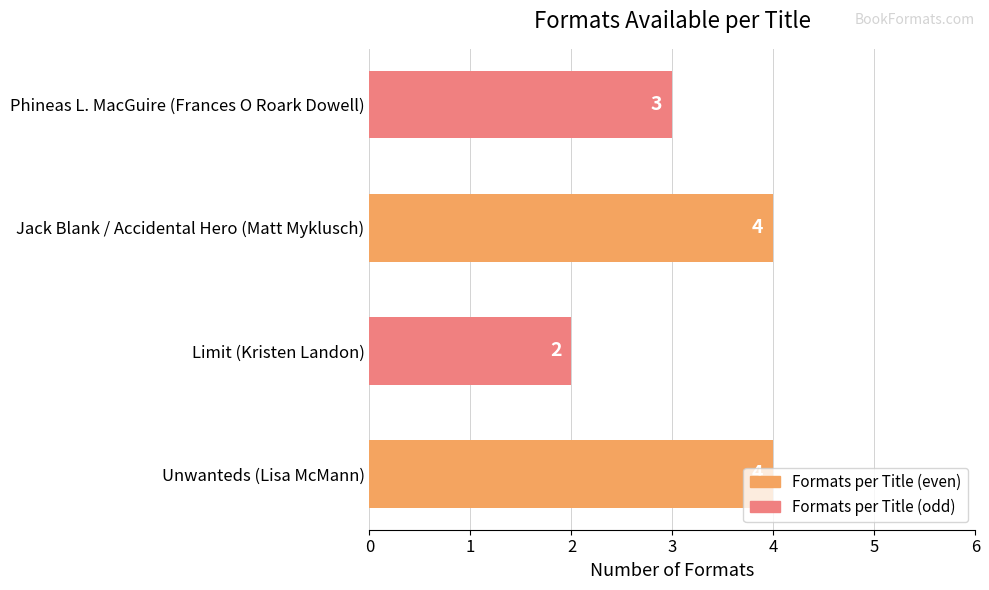

What is the sum of the values at Phineas L. MacGuire (Frances O Roark Dowell) and Unwanteds (Lisa McMann)?

7